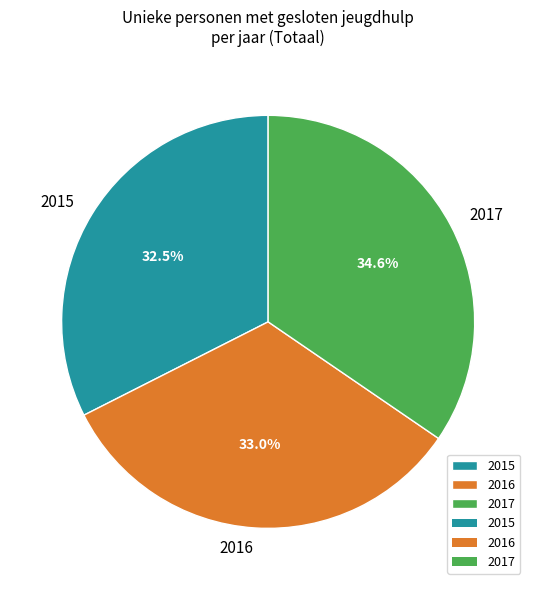

How many segments does this pie chart have?

3